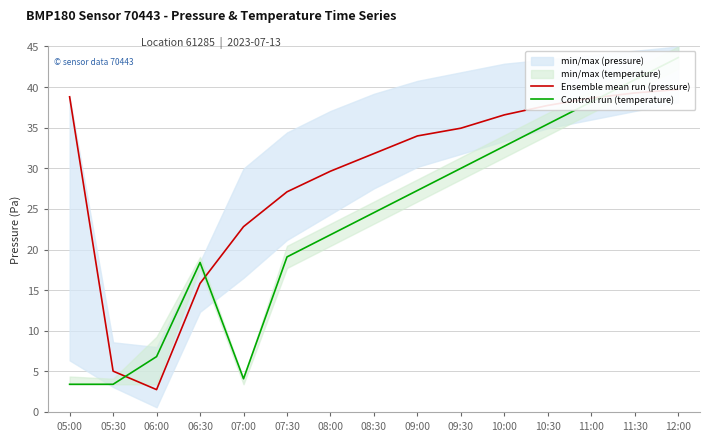

Reading right to left, extract all data points from this chart.

Ensemble mean run (pressure): 39.7	39.3	38.6	37.7	36.6	34.9	34.0	31.8	29.6	27.1	22.8	15.8	2.8	5.0	38.8
Controll run (temperature): 43.6	40.9	38.2	35.5	32.7	30.0	27.3	24.5	21.8	19.1	4.1	18.4	6.8	3.4	3.4